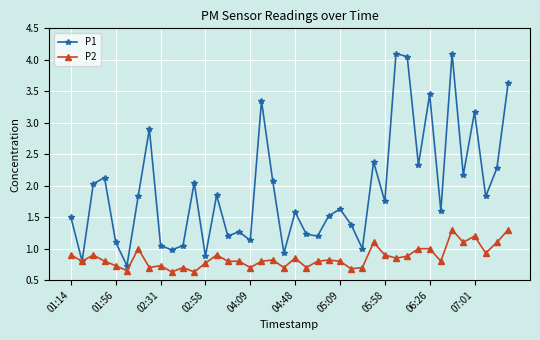

What is the value of the P1 point at the 26th from the left?

1.4